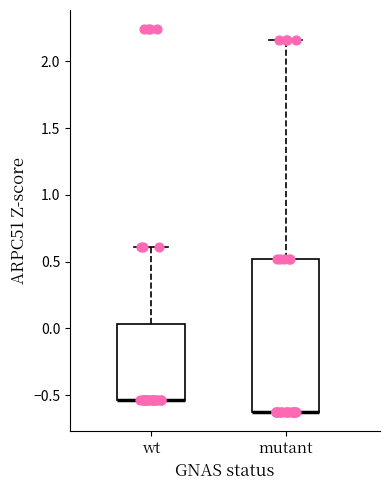

Reading left to right, transcribe this box plot: for each box, give where its median line is, the range the box spans, and where its two whiskers end, as read against the y-axis. The values are not printed on the chart, so give them approximately, as read against the axis.

wt: median -0.55 (drawn on the box's lower edge), box -0.55 to 0.05, whiskers -0.55 to 0.60
mutant: median -0.60 (drawn on the box's lower edge), box -0.60 to 0.50, whiskers -0.60 to 2.15